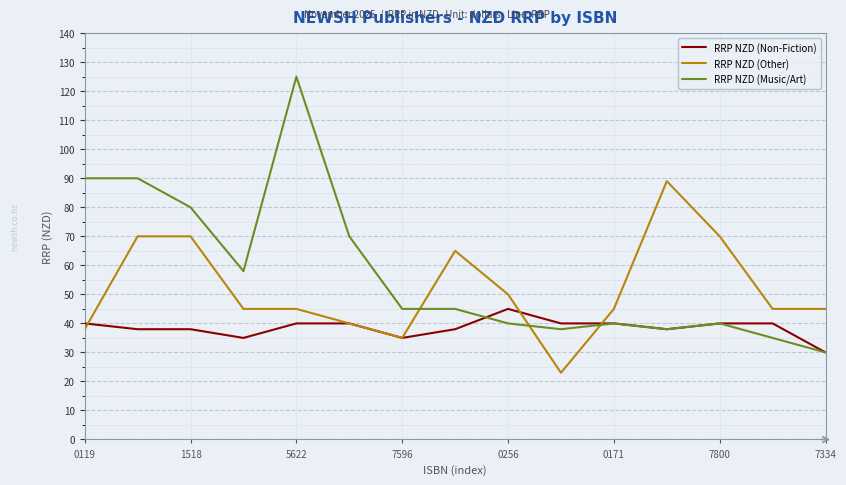

Rank the series by their average value, from lowest to highest.

RRP NZD (Non-Fiction), RRP NZD (Other), RRP NZD (Music/Art)